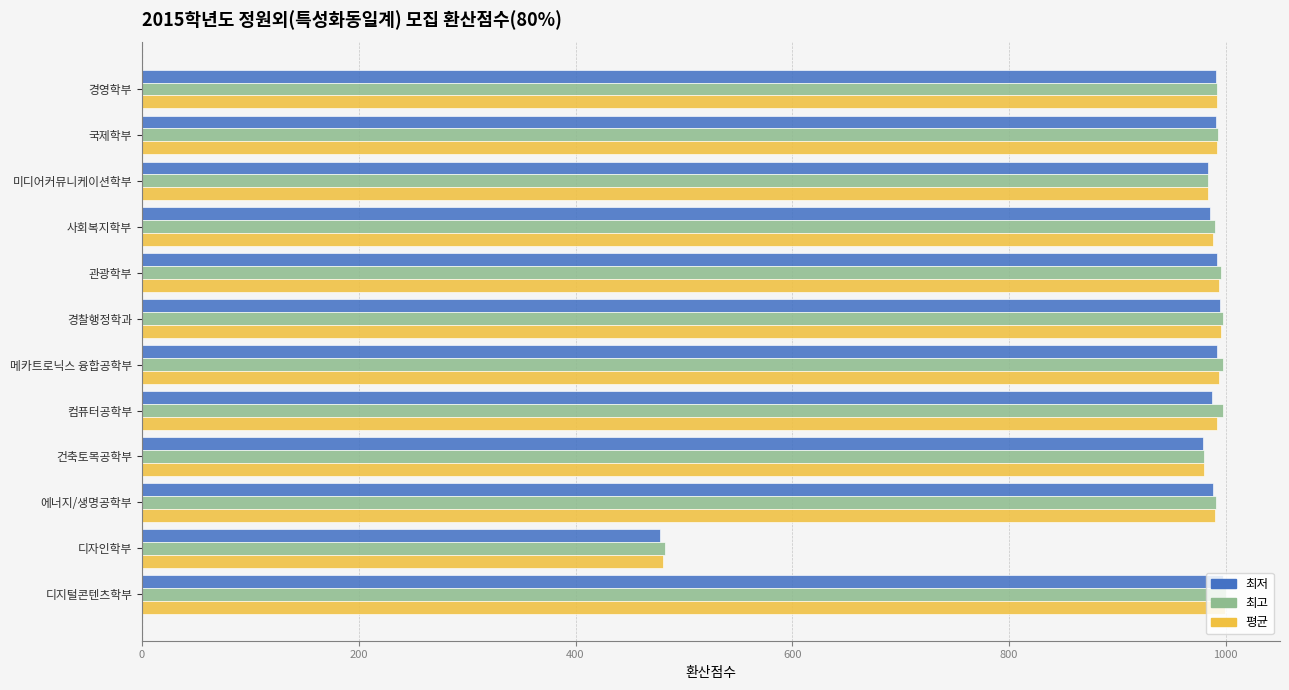

What are all the series names shown in the legend?

최저, 최고, 평균